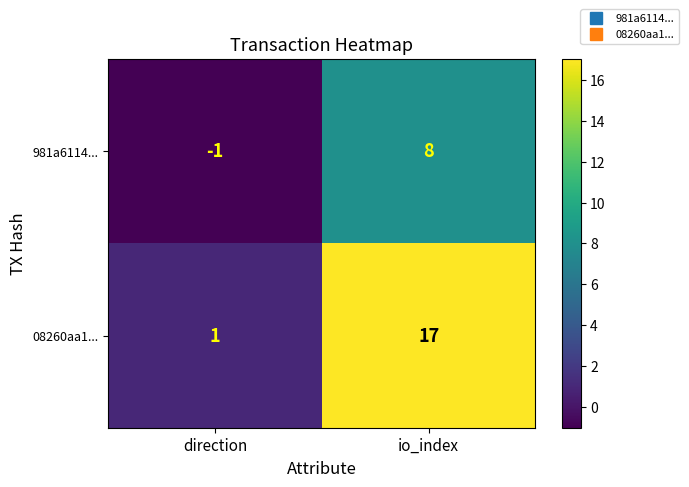

Where is 981a6114... nearest to the value 3?

direction